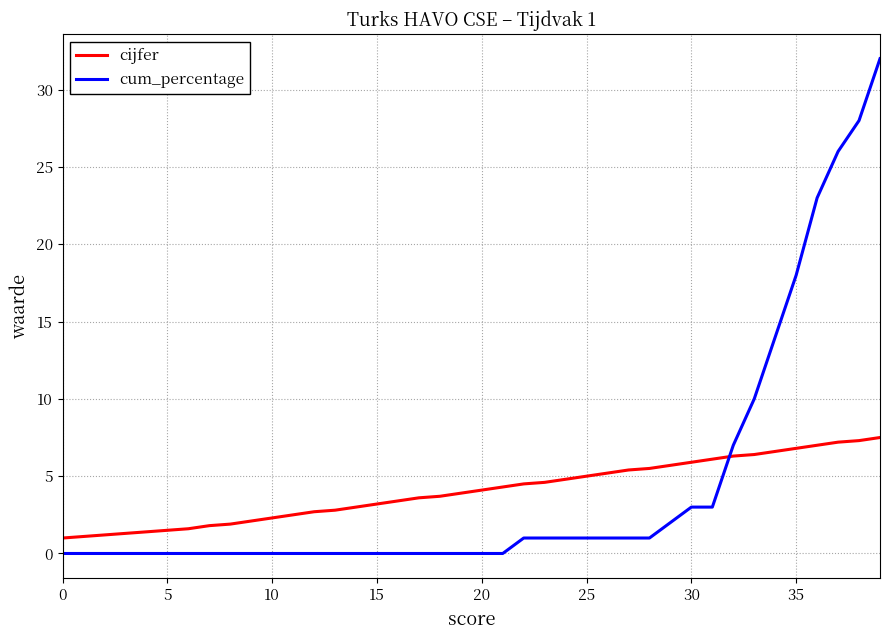

How many times do cijfer and cum_percentage cross each other?

1